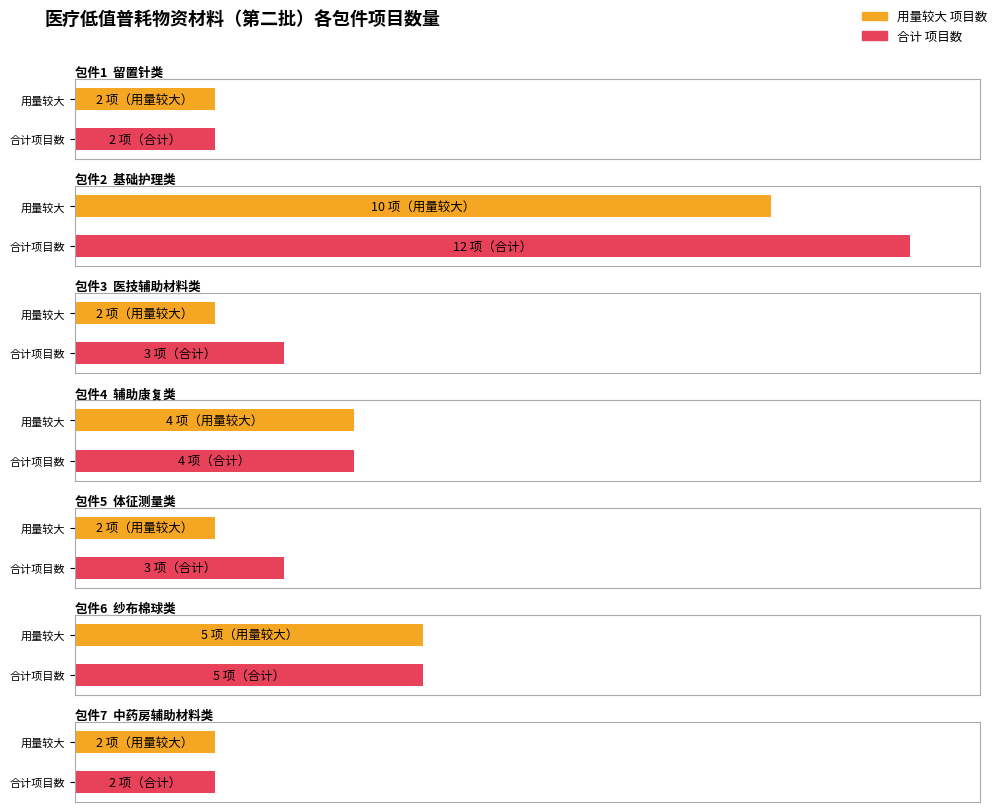

What position from the left is 基础护理类?

2